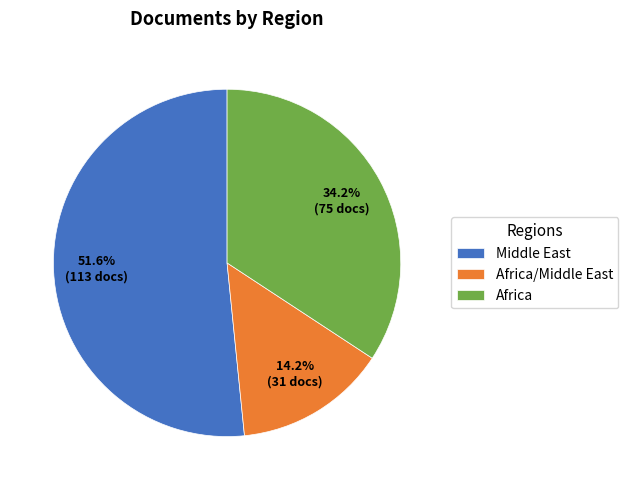

Is there a majority slice in this chart?

Yes